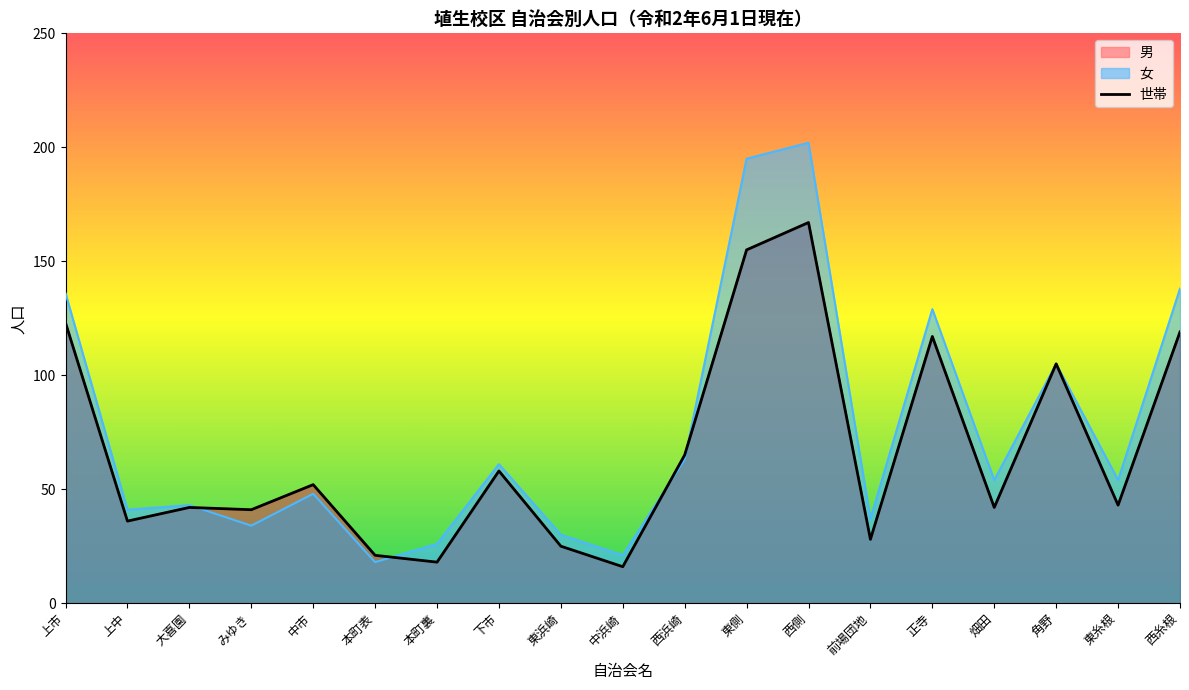

Which label corresponds to the largest value in the chart?

西側